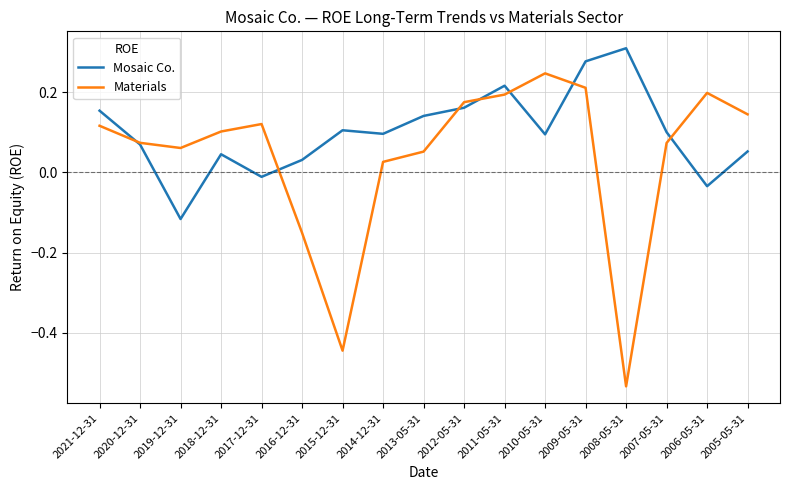

At 2019-12-31, list the series in order from largest to smallest.

Materials, Mosaic Co.